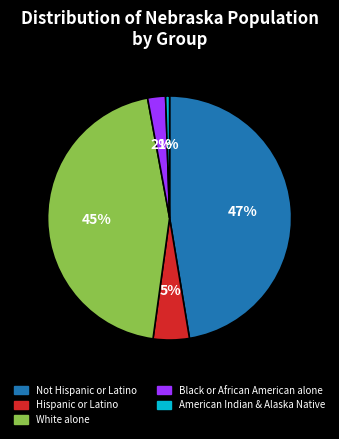

Does any single category account for the majority?

No